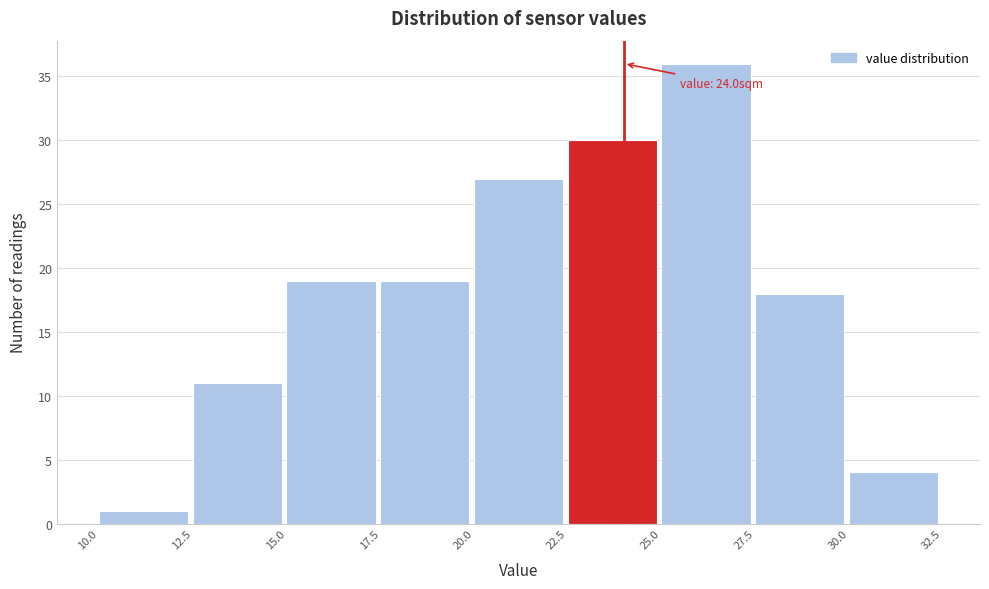

Over which range of the x-axis is the bar tallest?

25.0 to 27.5